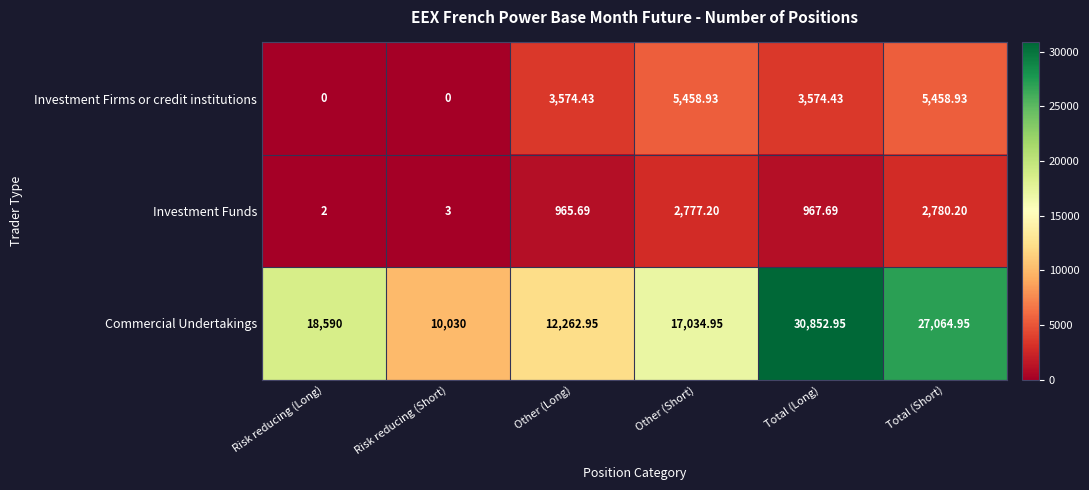

Rank the series at Risk reducing (Short) from lowest to highest value.

Investment Firms or credit institutions, Investment Funds, Commercial Undertakings